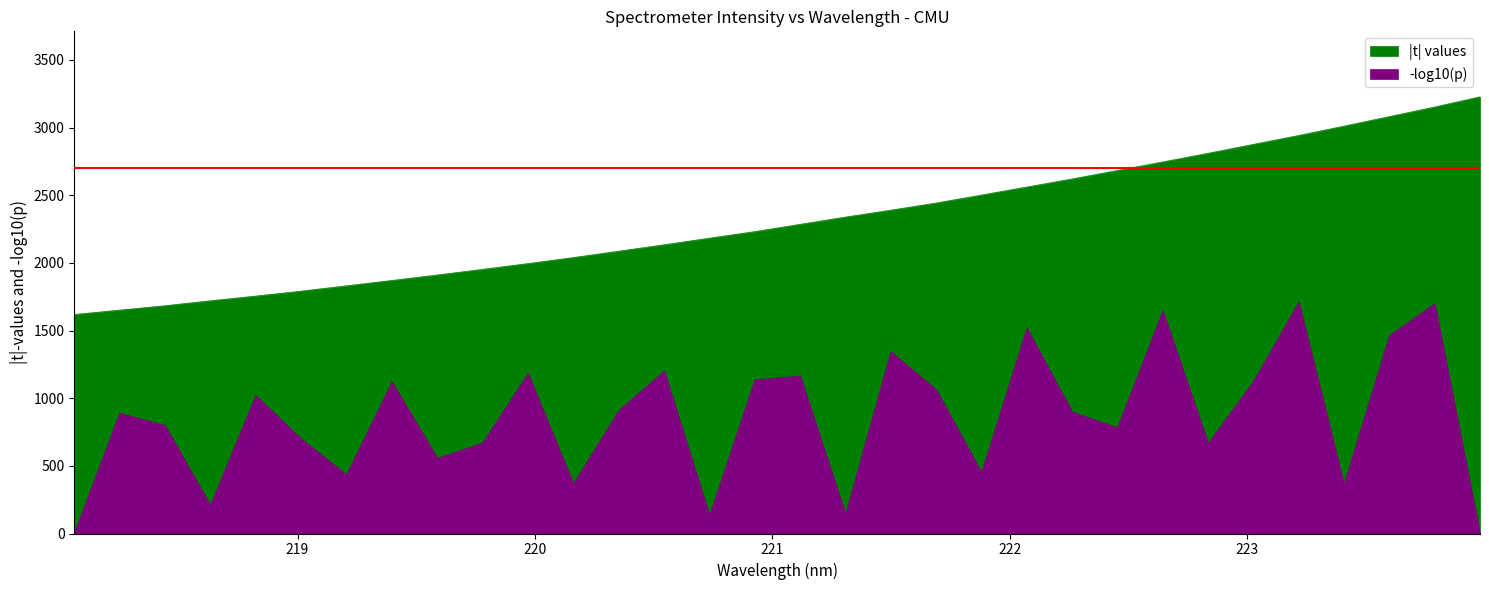

Does the chart have visible grid lines?

No